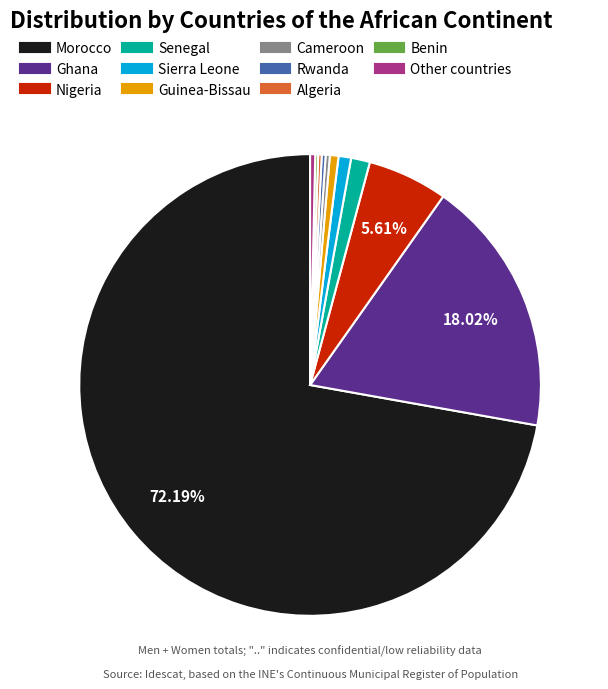

Is there any slice that represents more than half of the pie?

Yes